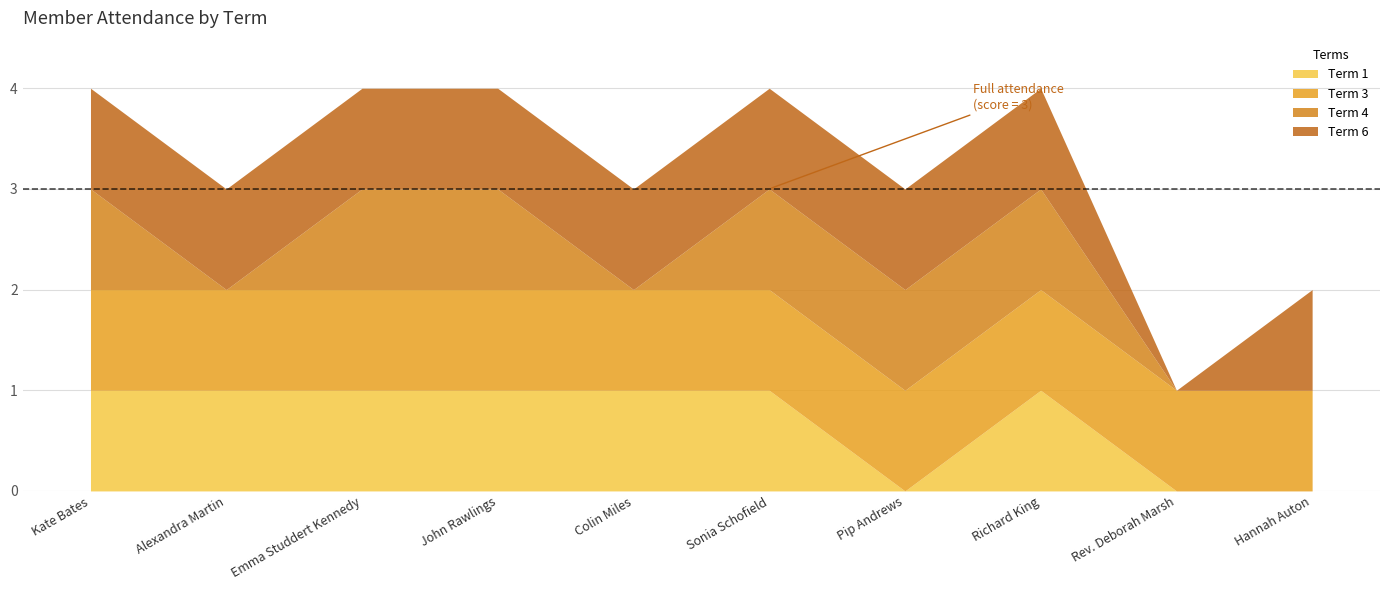

Which has a higher value, Kate Bates or Hannah Auton?

Kate Bates